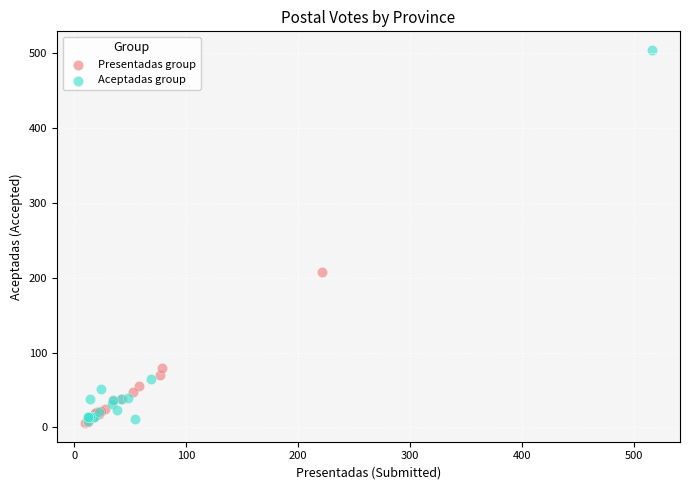

Which series has the largest Y range (max minus min)?

Aceptadas group